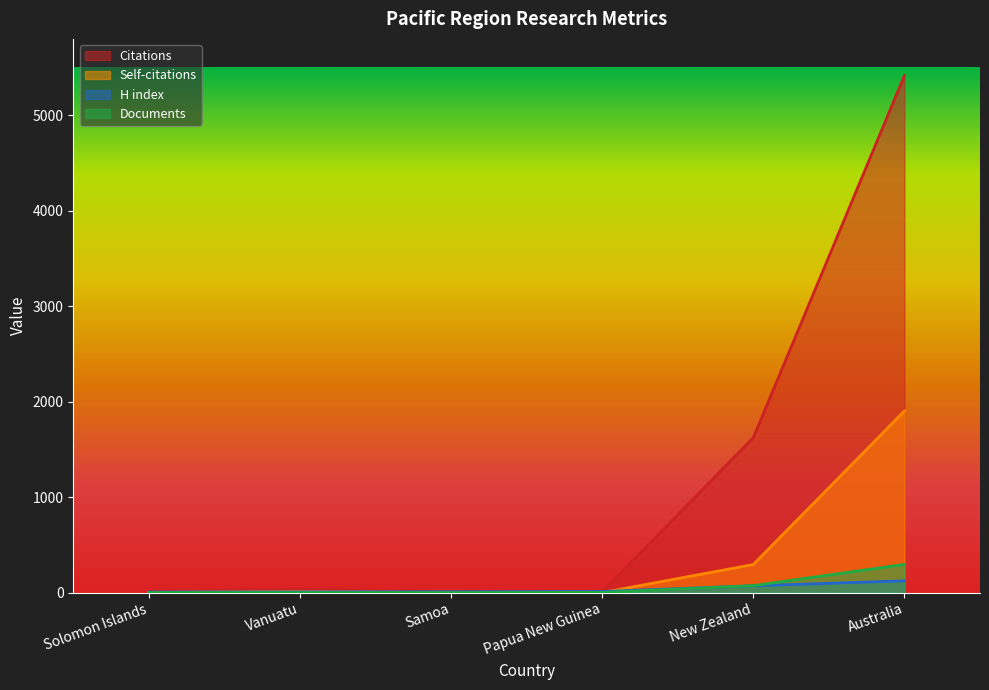

What is the label of the 5th point from the left?

New Zealand